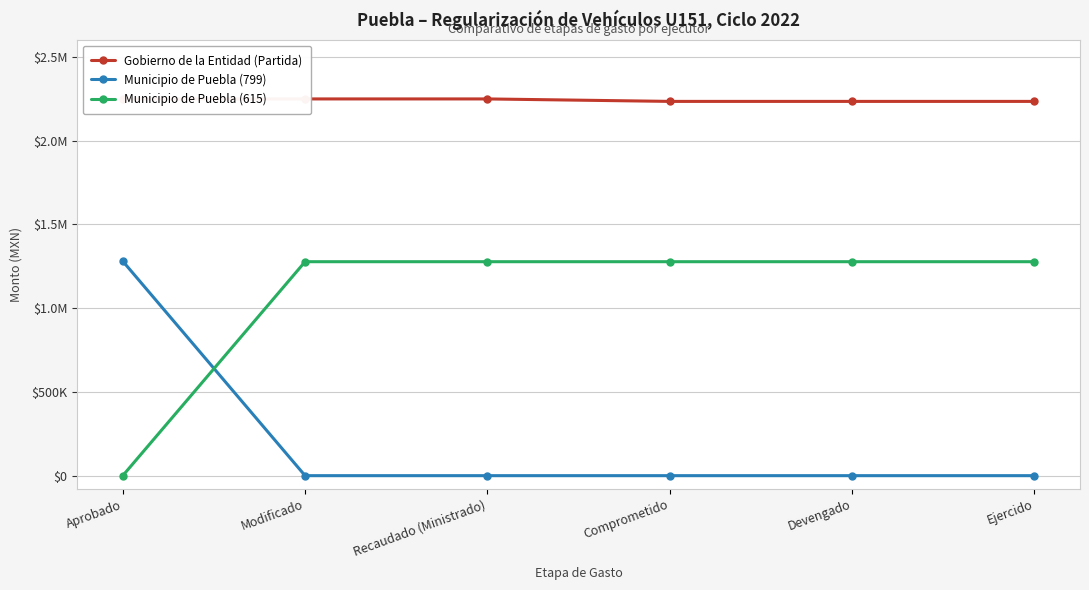

At which label does Gobierno de la Entidad (Partida) reach its minimum?

Comprometido